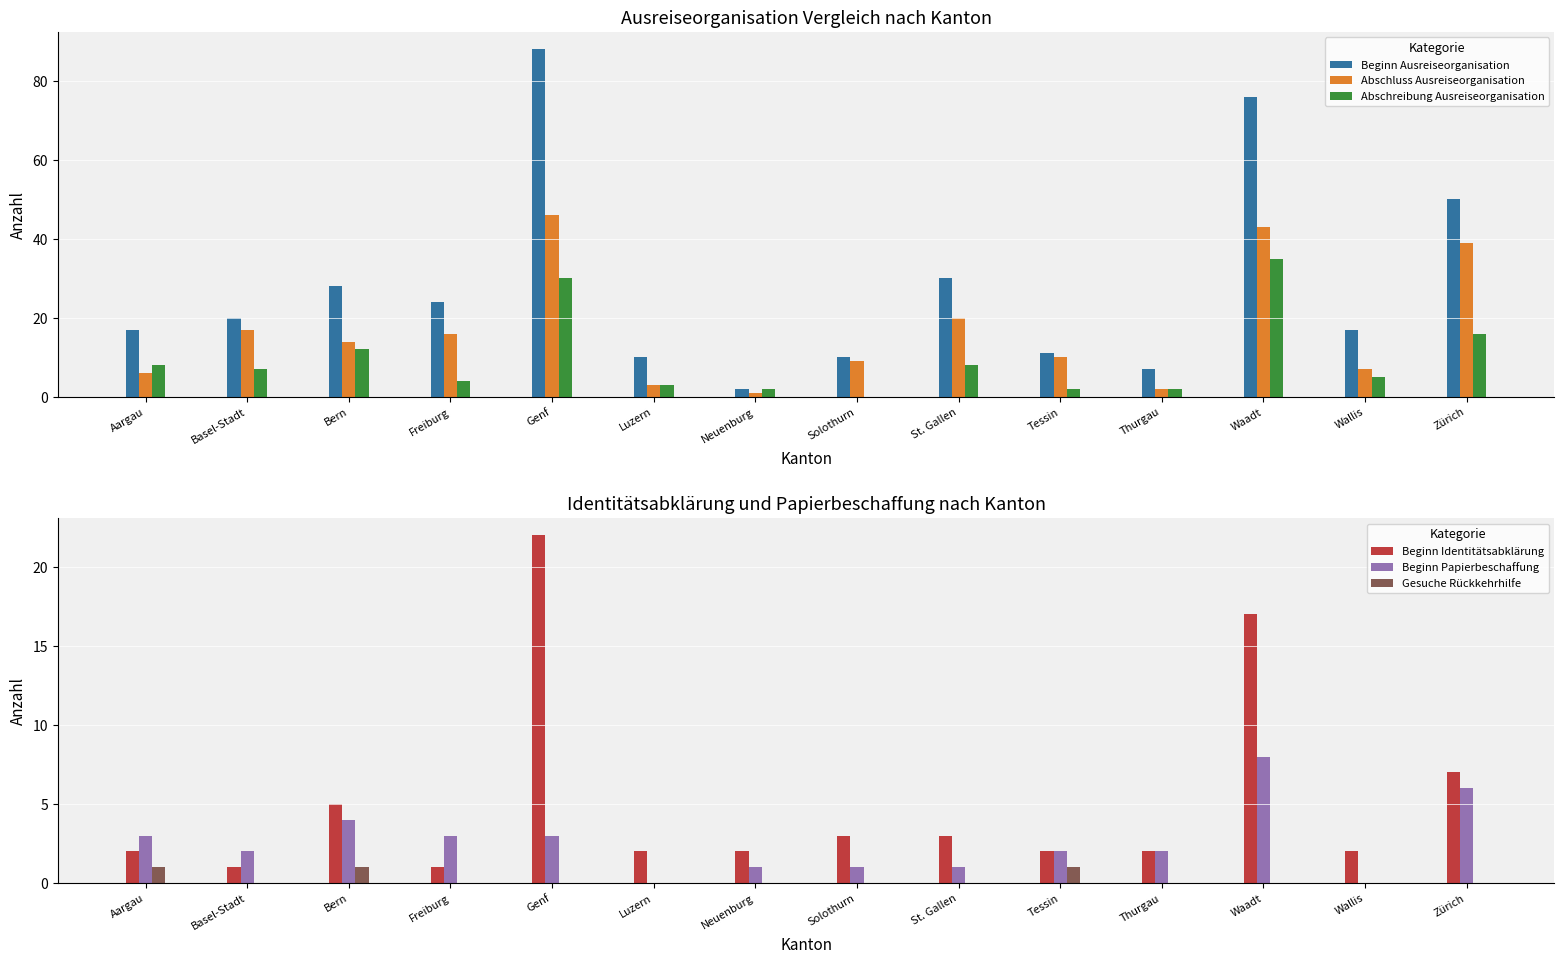

The Beginn Papierbeschaffung series shows 2 at Tessin. True or false?

True